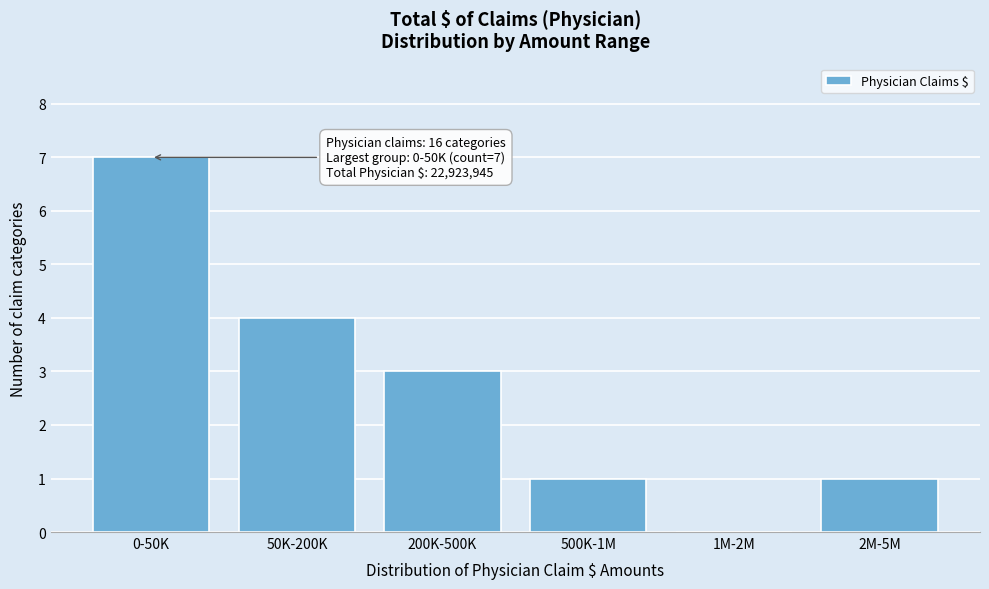

Reading right to left, extract all data points from this chart.

2M-5M=1	1M-2M=0	500K-1M=1	200K-500K=3	50K-200K=4	0-50K=7